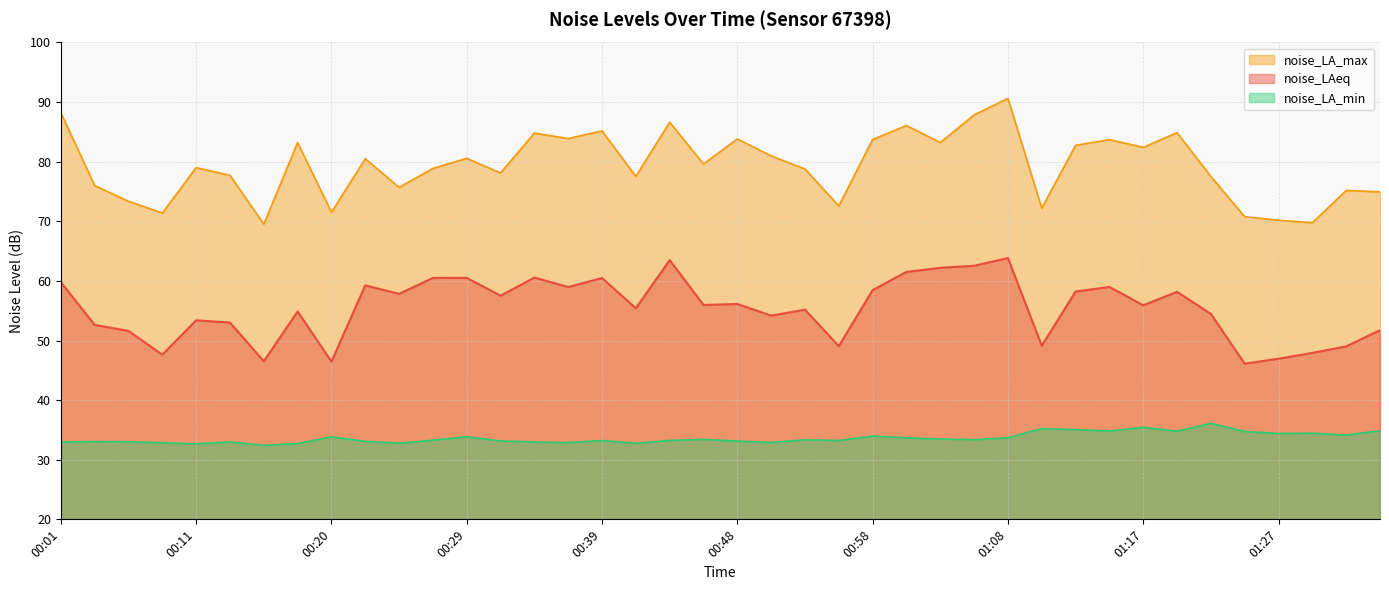

True or false: noise_LAeq and noise_LA_min intersect in this chart.

False